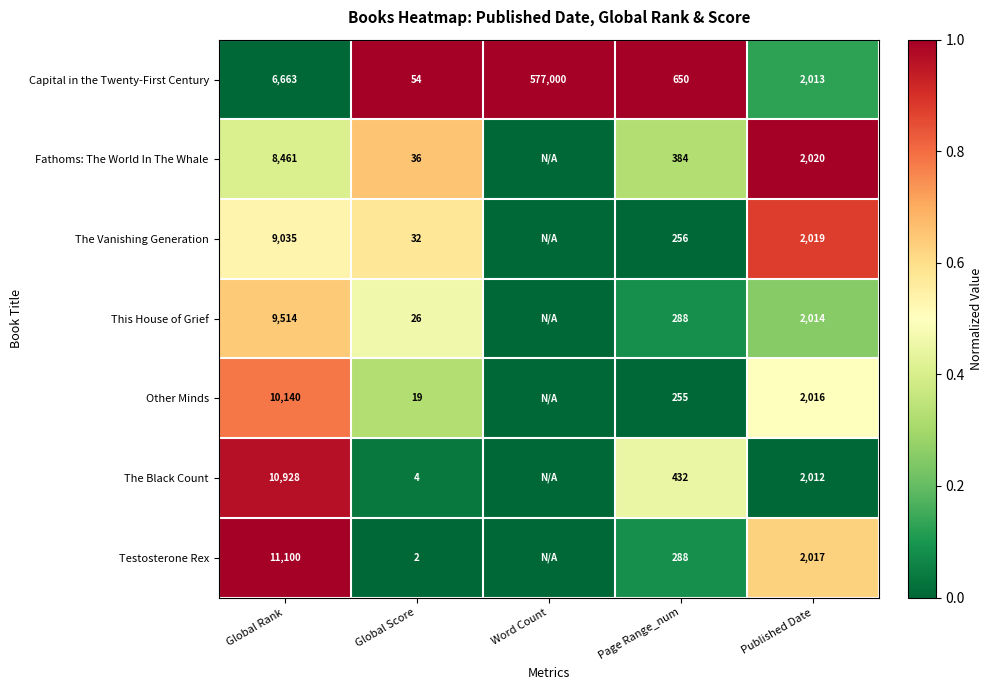

Which series changed the most between Global Score and Published Date?

Testosterone Rex